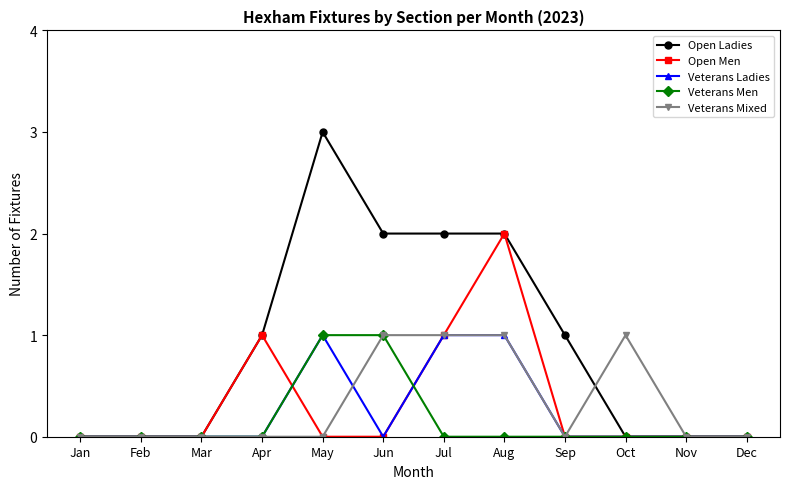

What is the maximum value shown in the chart?

3